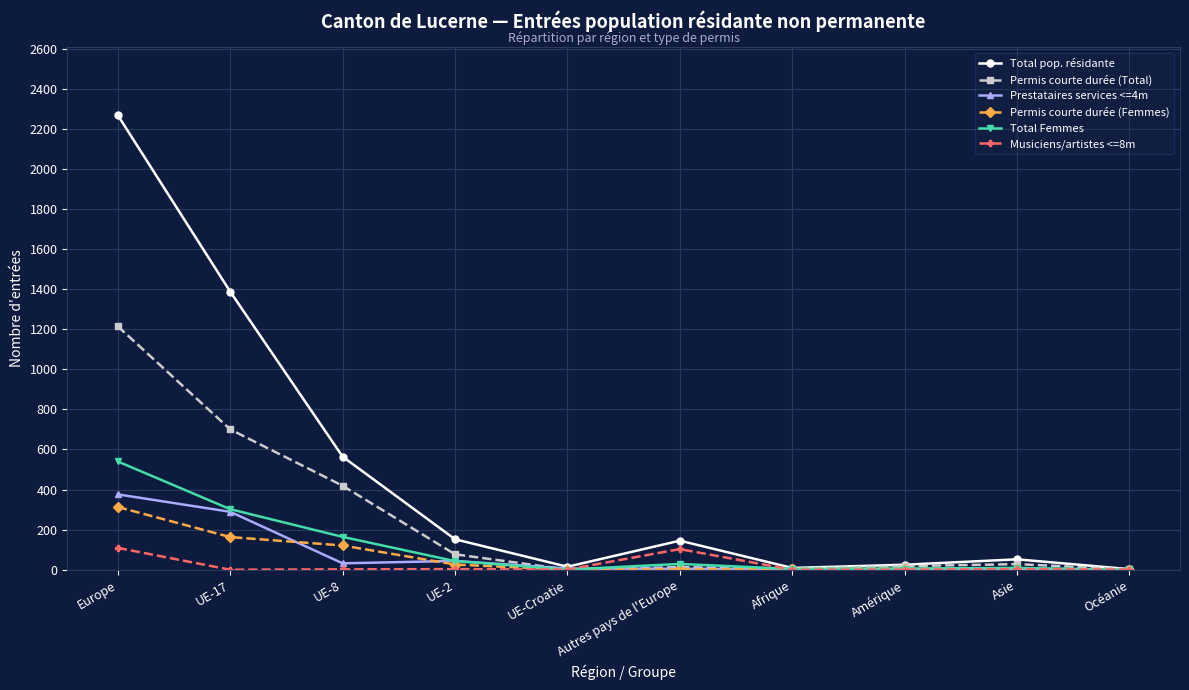

Which category has the highest value across all series?

Europe